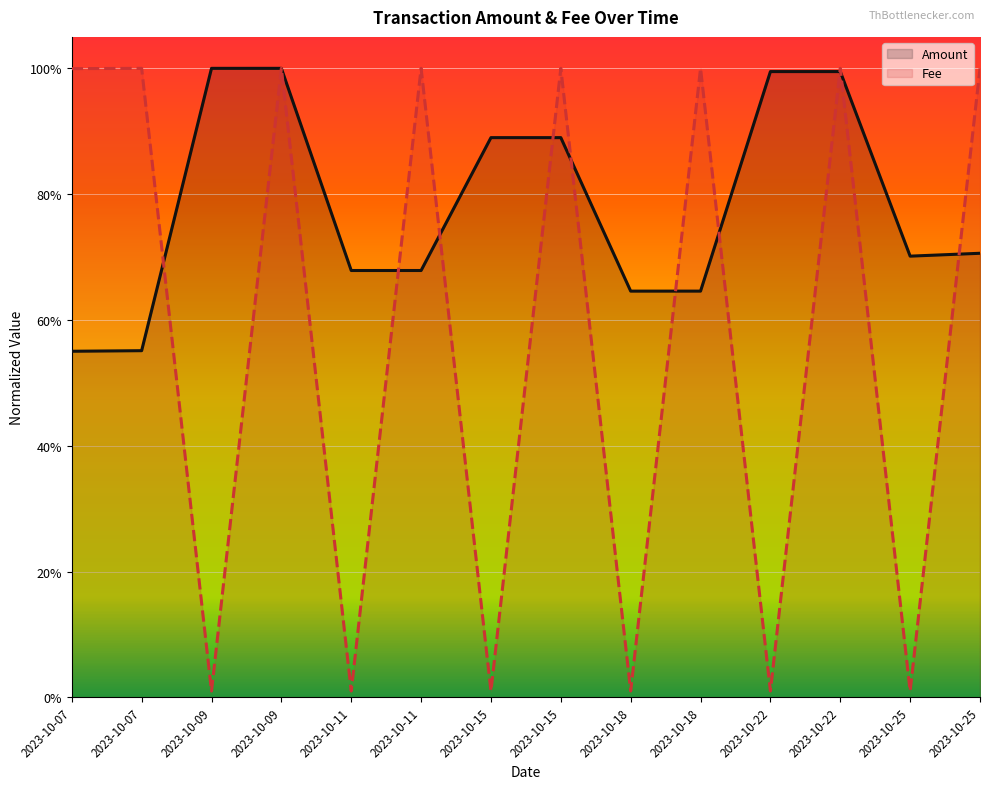

At which category does Fee reach its first local peak?

2023-10-07